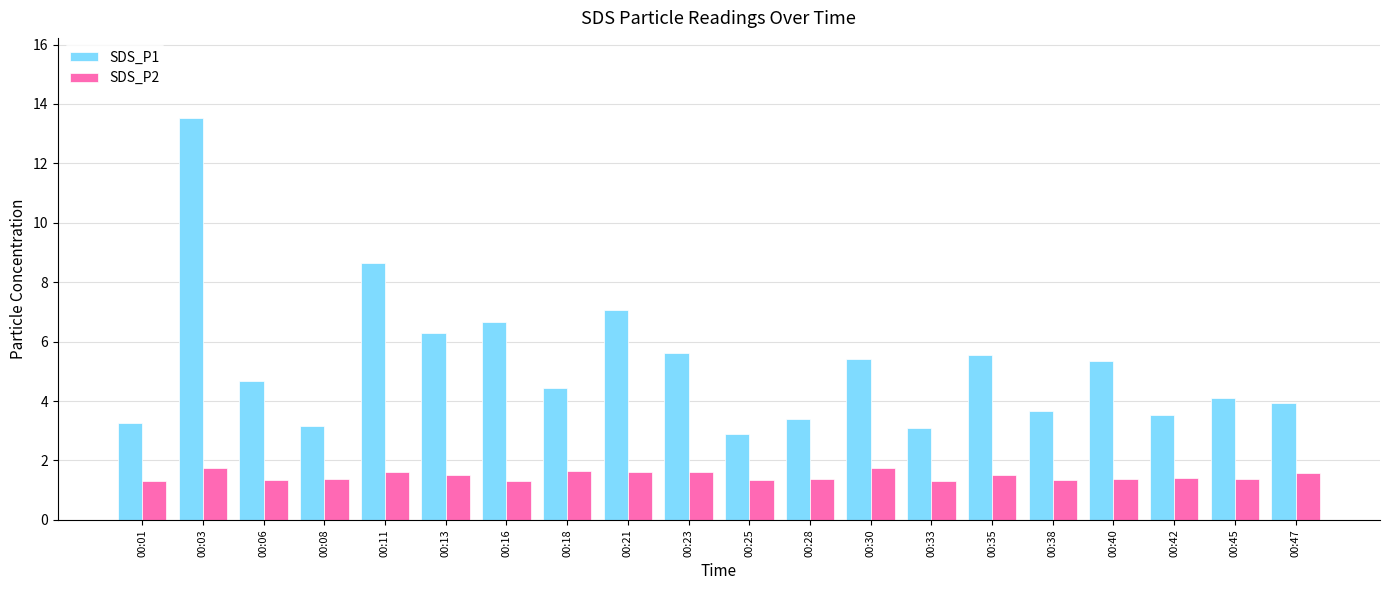

What is the smallest value displayed?

1.3